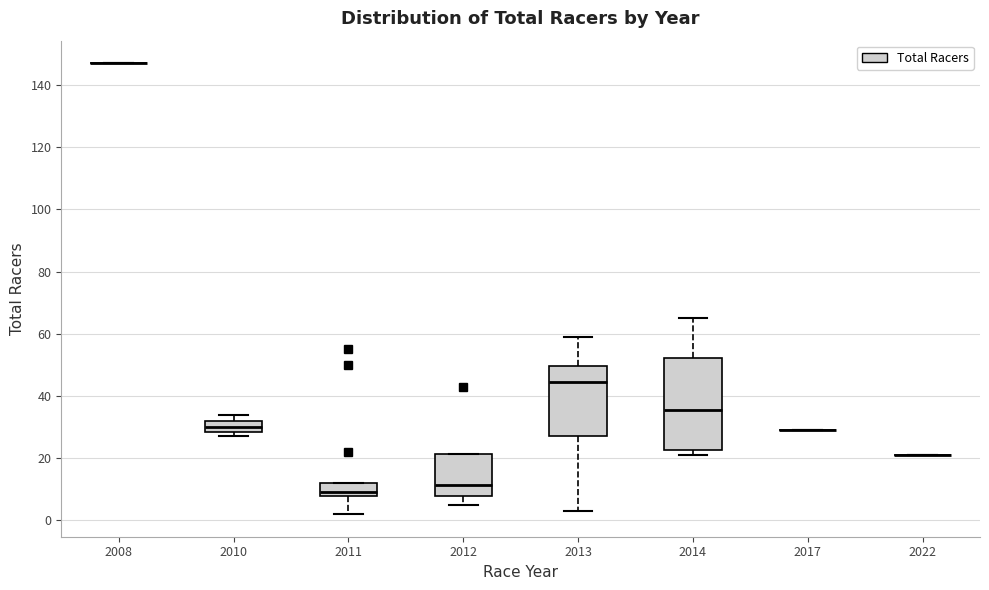

Reading left to right, read every box against the y-axis: the position of its median line, the range the box covers, and the ends of its whiskers. The values are not printed on the chart, so give them approximately, as read against the axis.

2008: box collapsed to a line at 148, whiskers 148 to 148
2010: median 30, box 28 to 32, whiskers 28 (just below the box's lower edge) to 34
2011: median 10, box 8 to 12, whiskers 2 to 12
2012: median 12, box 8 to 22, whiskers 6 to 22
2013: median 44, box 28 to 50, whiskers 4 to 60
2014: median 36, box 22 to 52, whiskers 22 (just below the box's lower edge) to 66
2017: box collapsed to a line at 30, whiskers 30 to 30
2022: box collapsed to a line at 22, whiskers 22 to 22